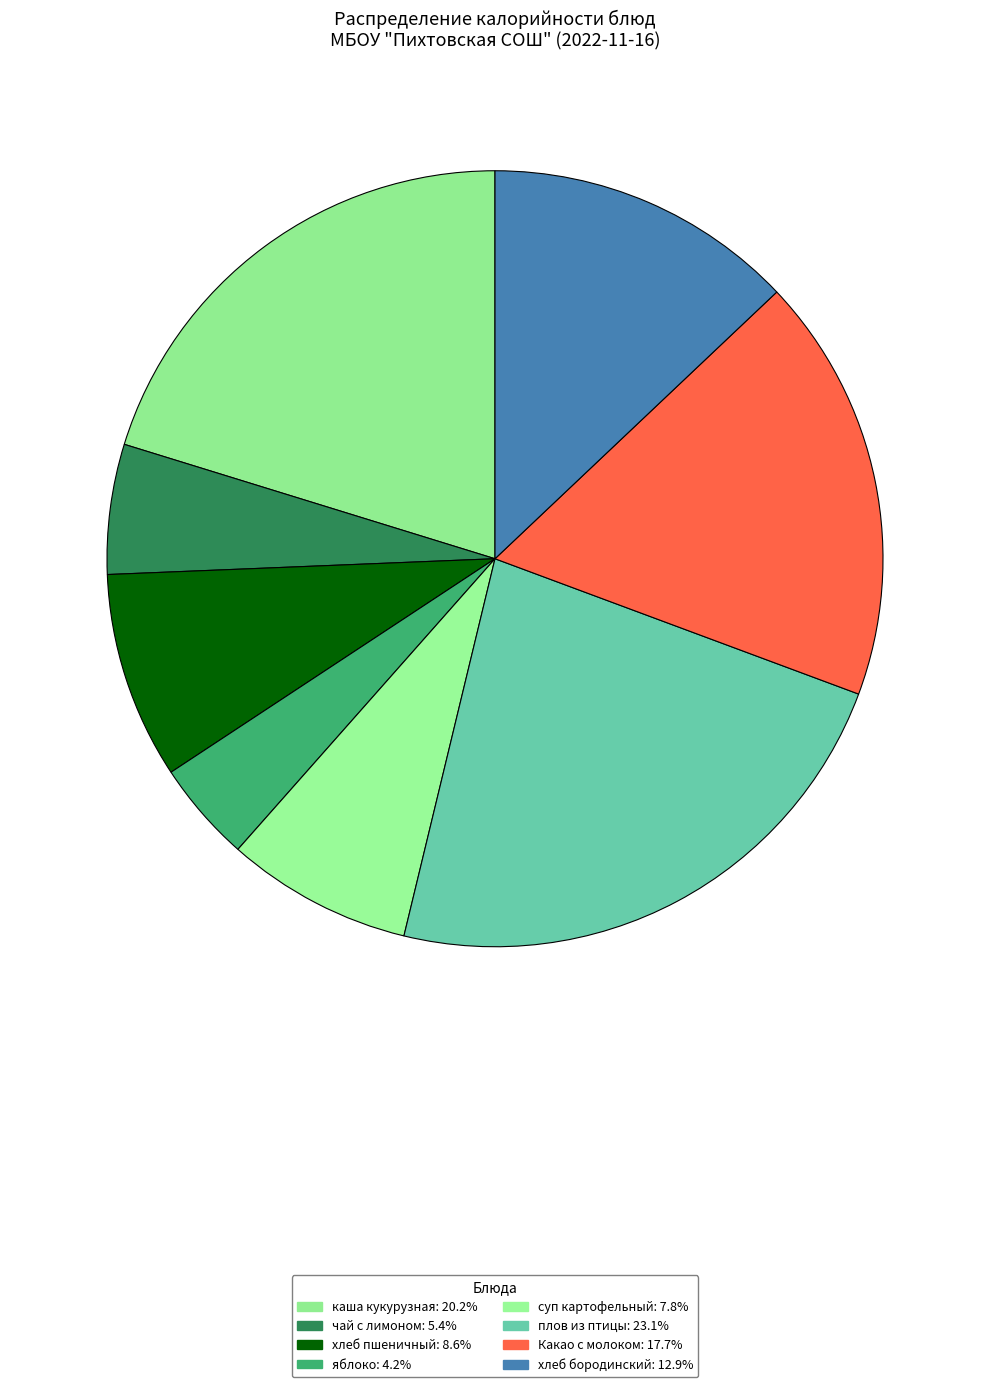

How much of the chart is everything except суп картофельный?

92.2%